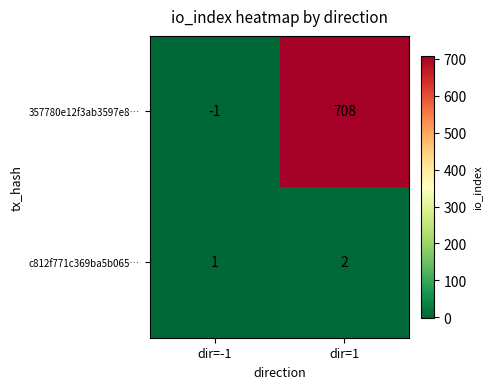

What is the sum of all 357780e12f3ab3597e8… values?

707